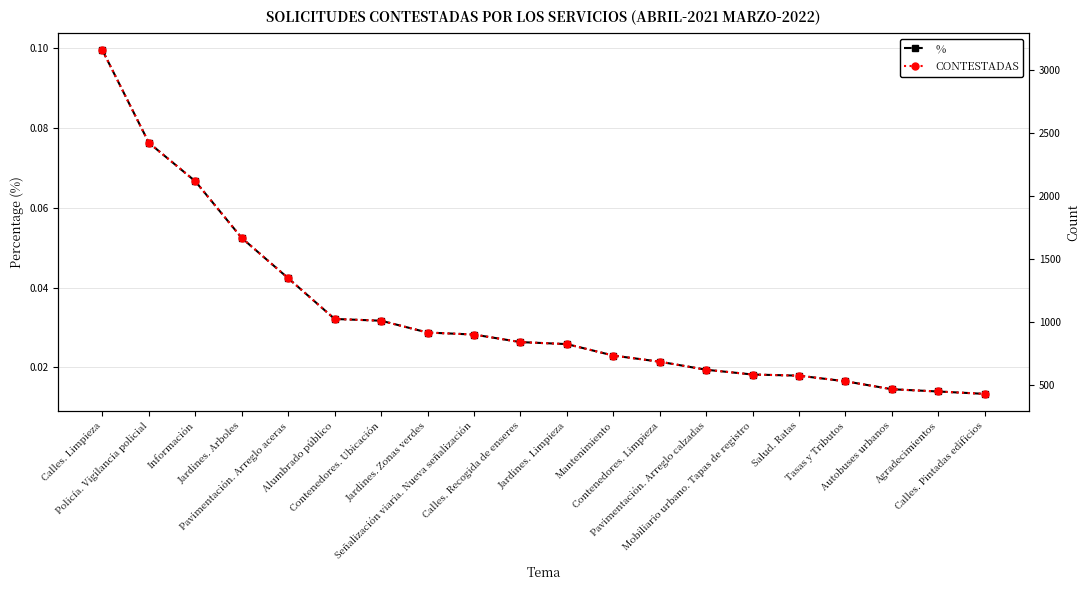

At Agradecimientos, list the series in order from smallest to largest.

%, CONTESTADAS